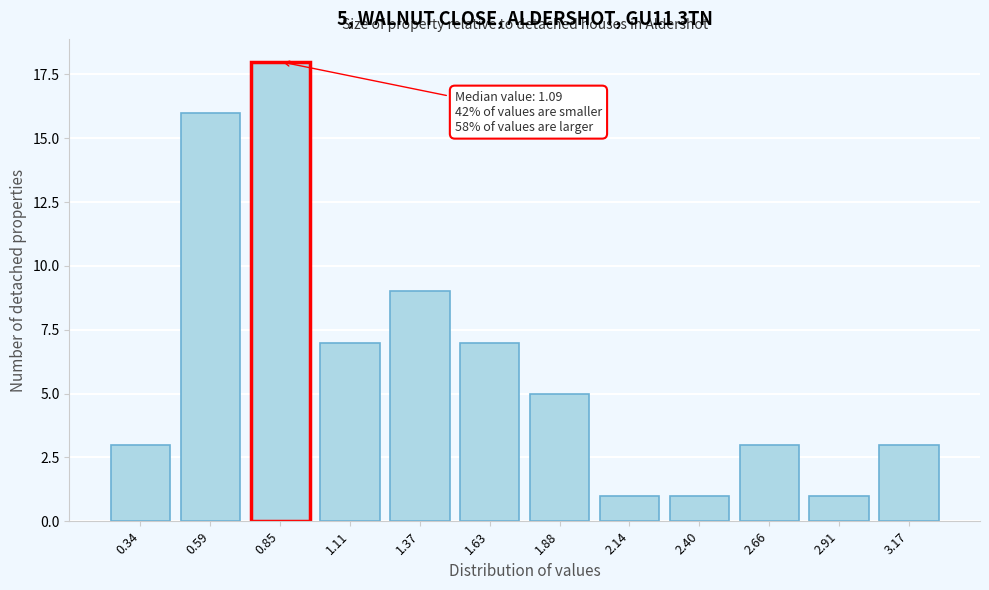

Reading left to right, transcribe all the data shown in this chart.

3	16	18	7	9	7	5	1	1	3	1	3